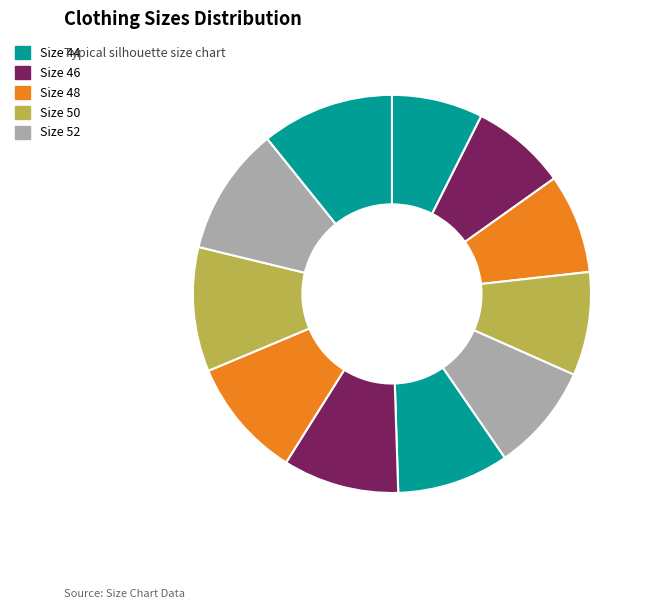

Does any single category account for the majority?

No